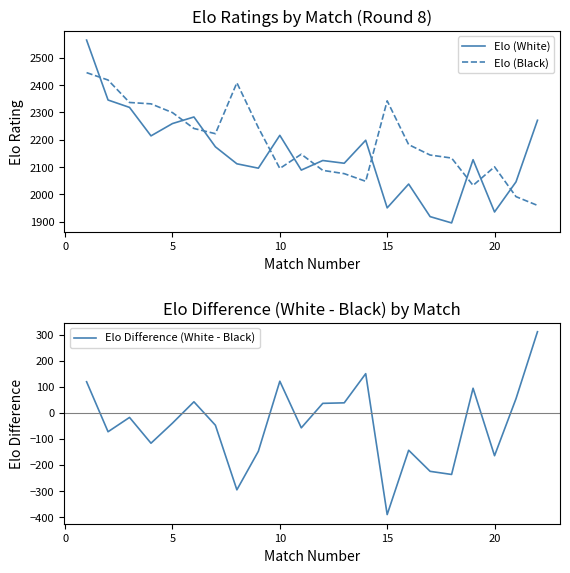

True or false: Elo Difference (White - Black) and Elo (White) intersect in this chart.

False